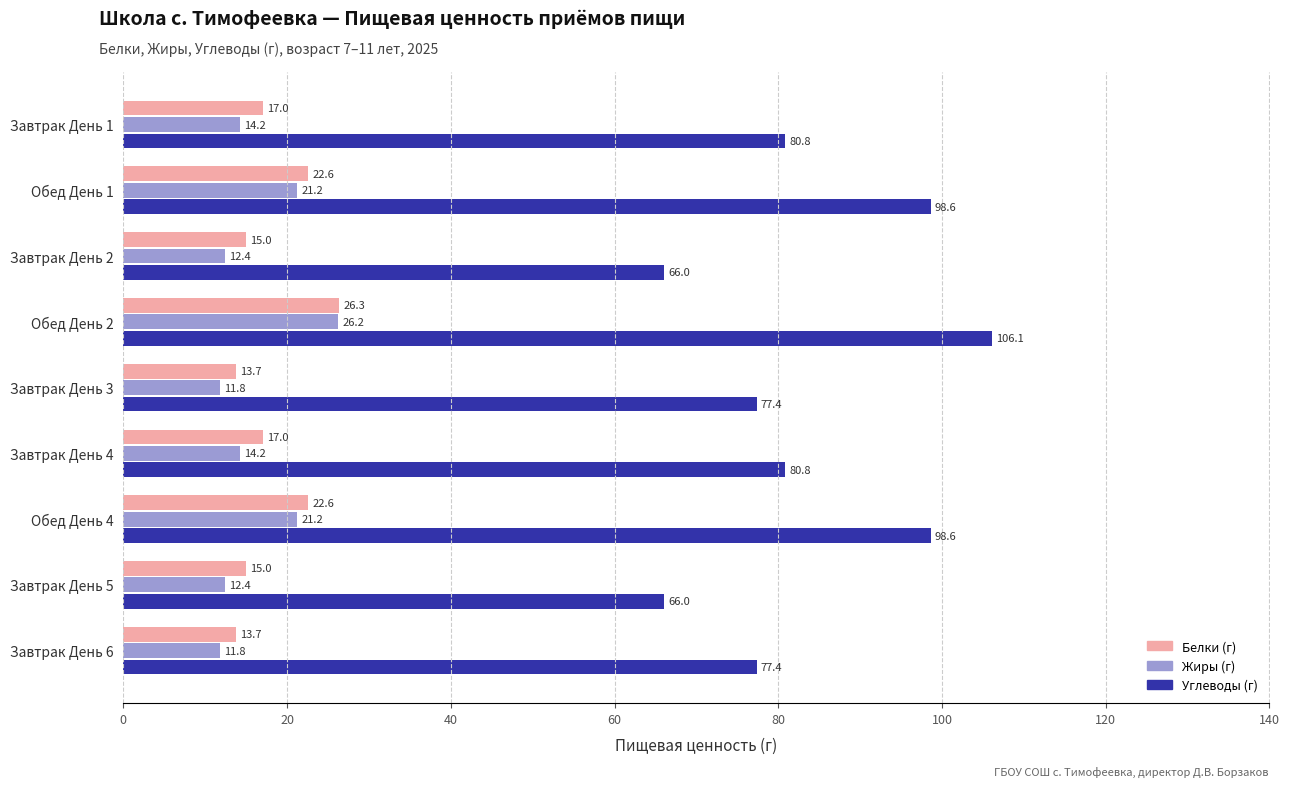

What is the sum of all Углеводы (г) values?

751.8